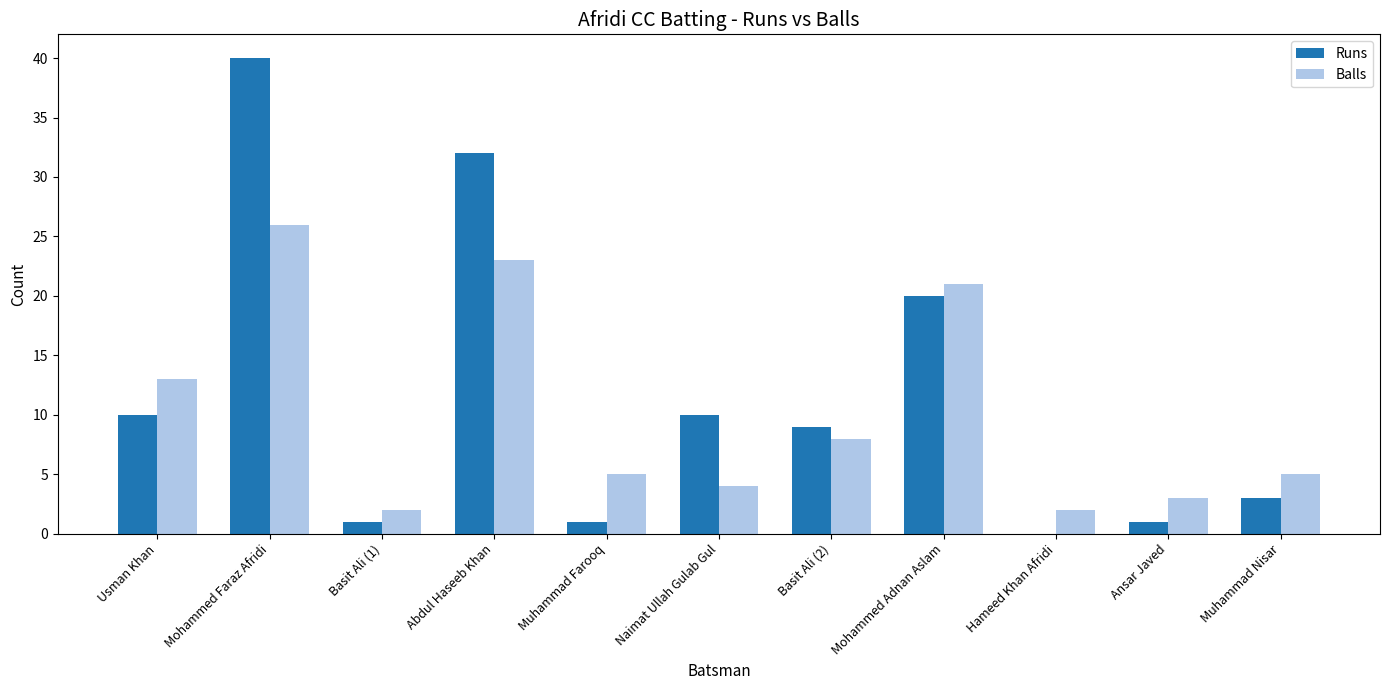

At which label does Runs reach its peak?

Mohammed Faraz Afridi